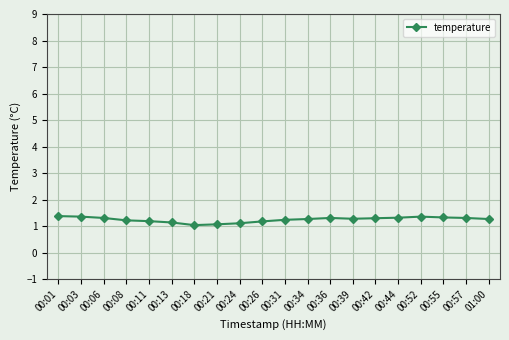

What is the smallest value displayed?

1.0